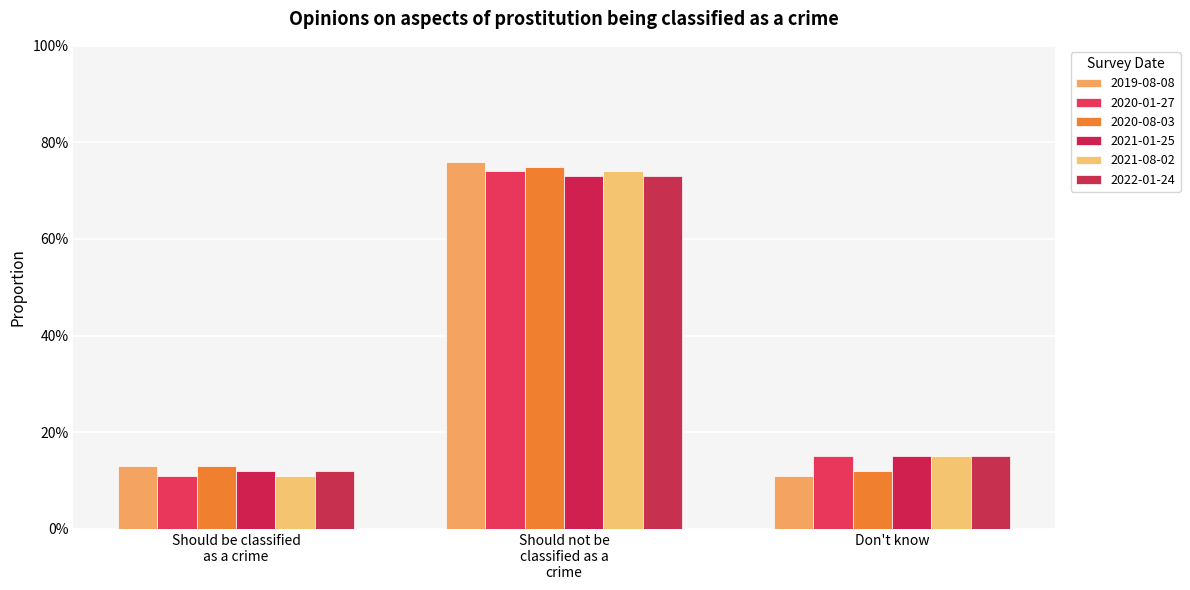

What is the average value of the 2021-01-25 series?

0.3